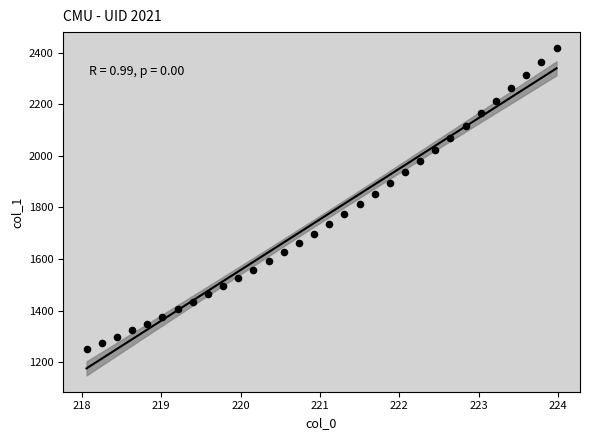

What is the range of X values (max minus min)?

5.9